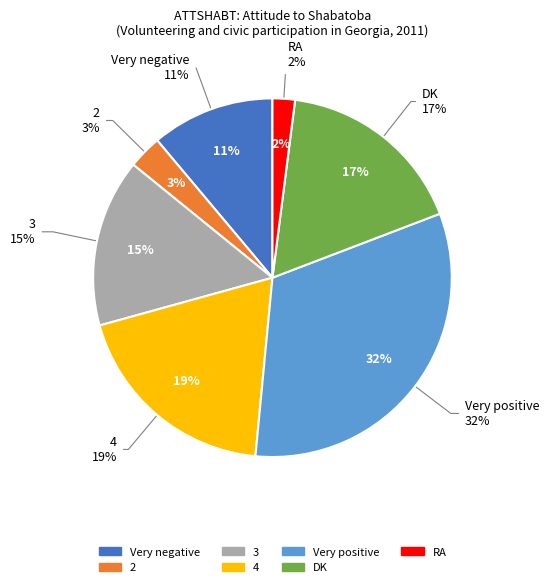

To the nearest percent, what percentage of the pie is 3?

15%